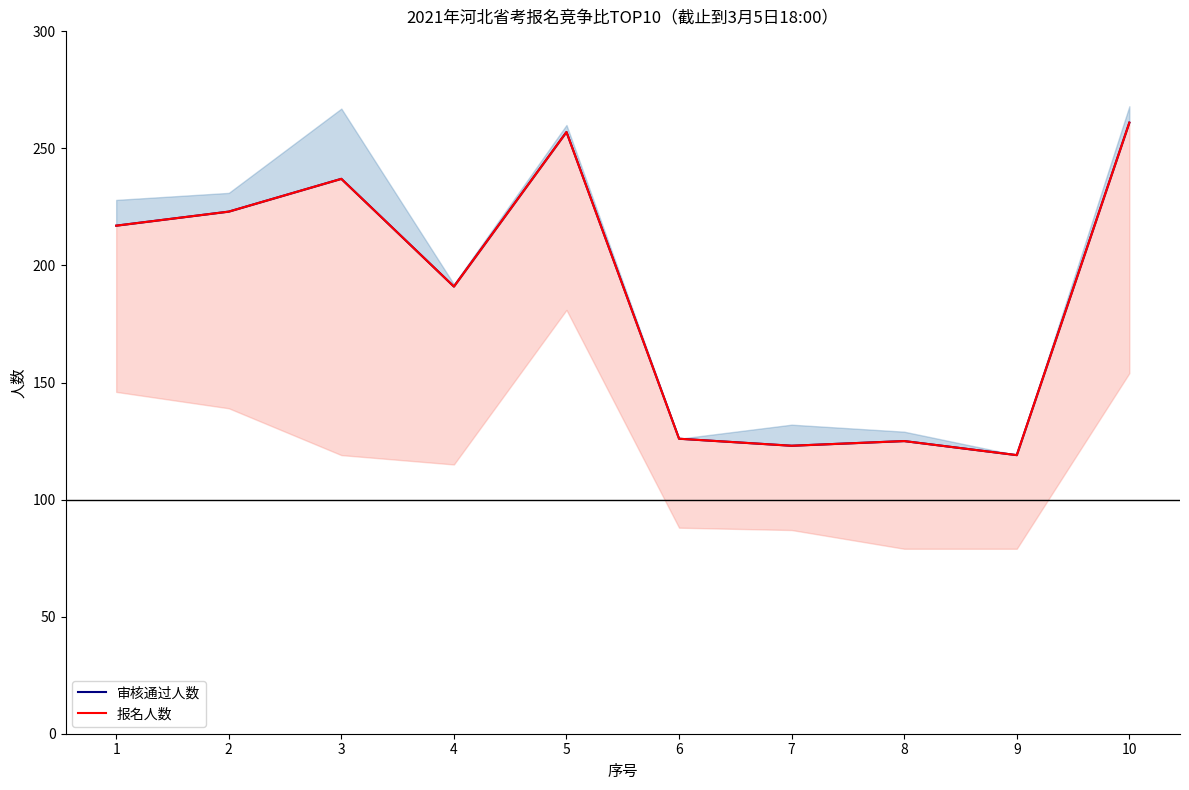

List the series in order of their peak value, highest first.

审核通过人数, 报名人数